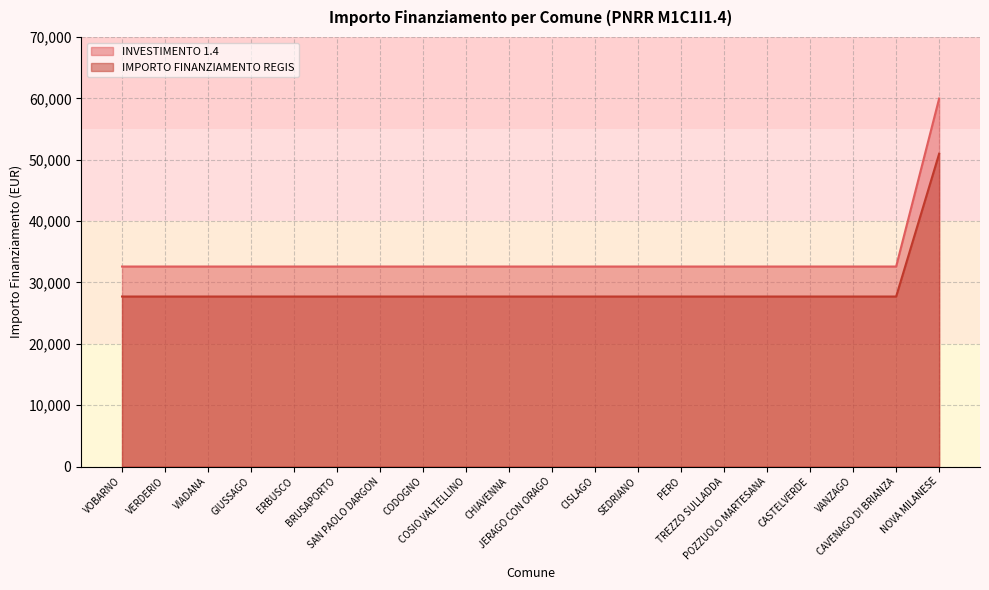

List the series in order of their peak value, lowest first.

IMPORTO FINANZIAMENTO REGIS, INVESTIMENTO 1.4